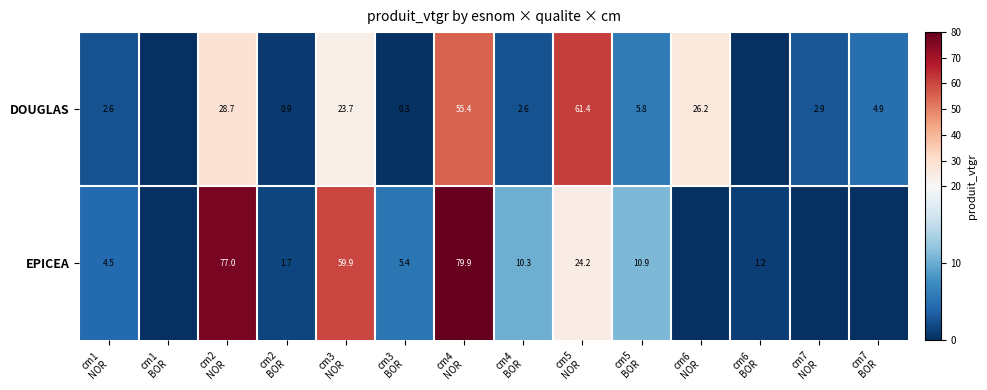

What value does the DOUGLAS series have at cm7 BOR?

4.9